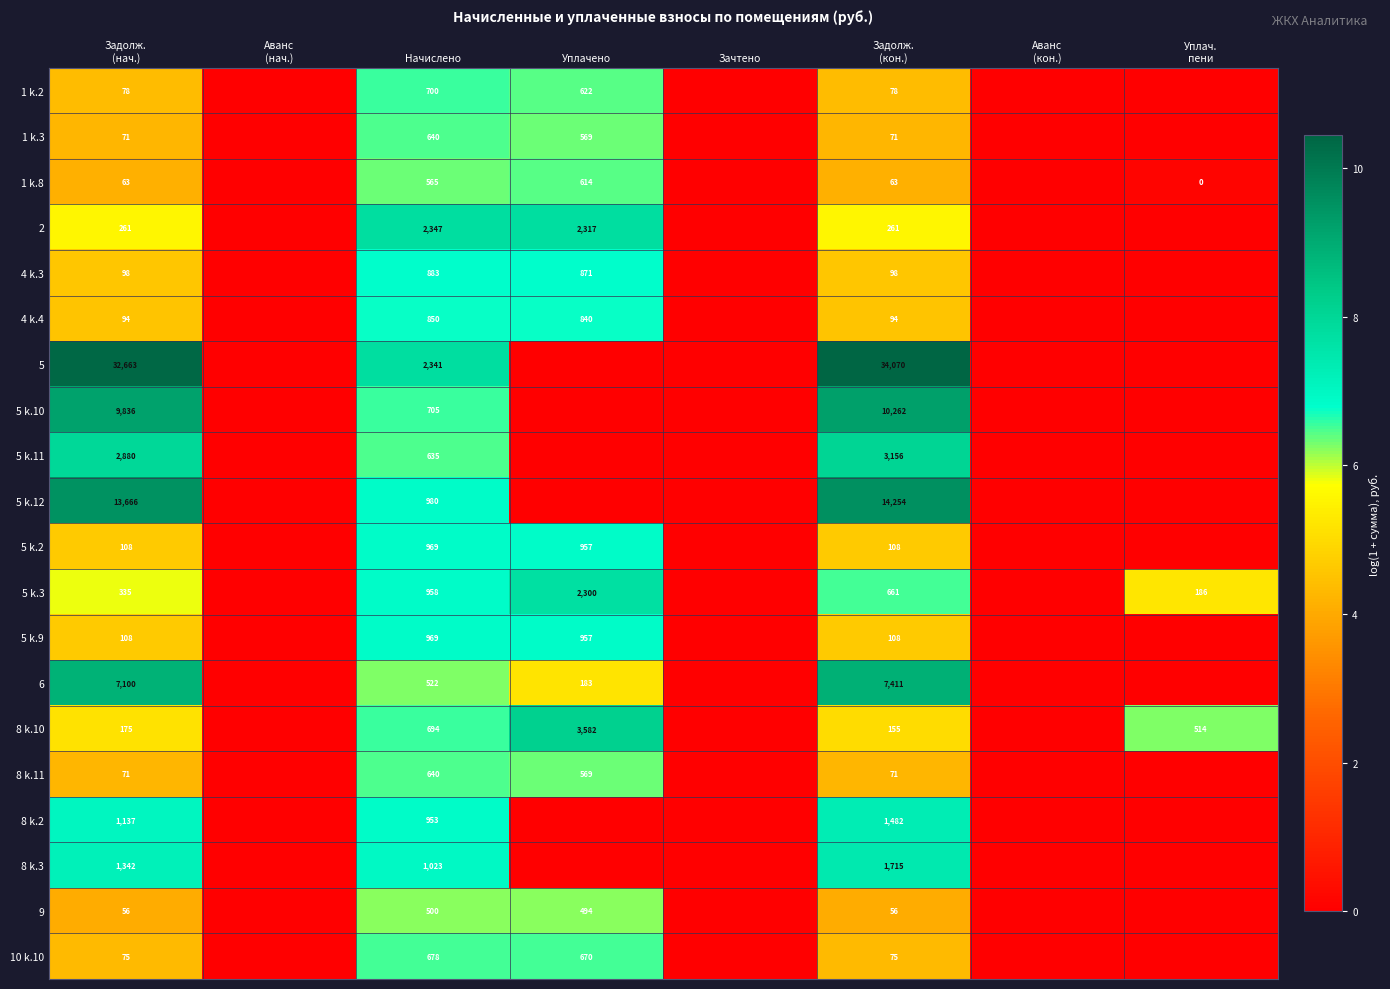

The value of 5 k.9 at Начислено is 969. True or false?

True